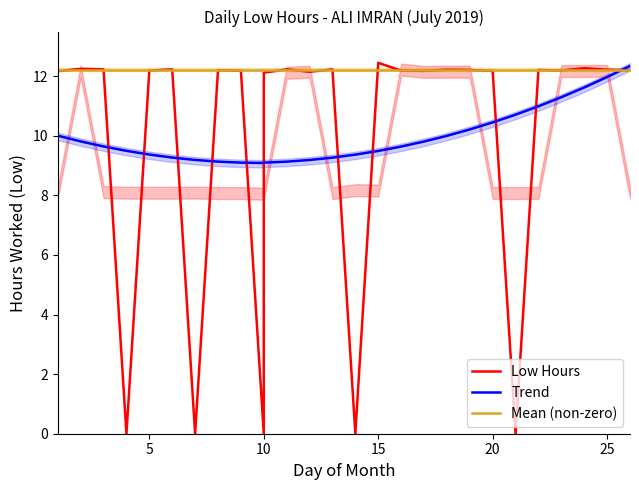

What value does the Low Hours series have at 5?

12.2